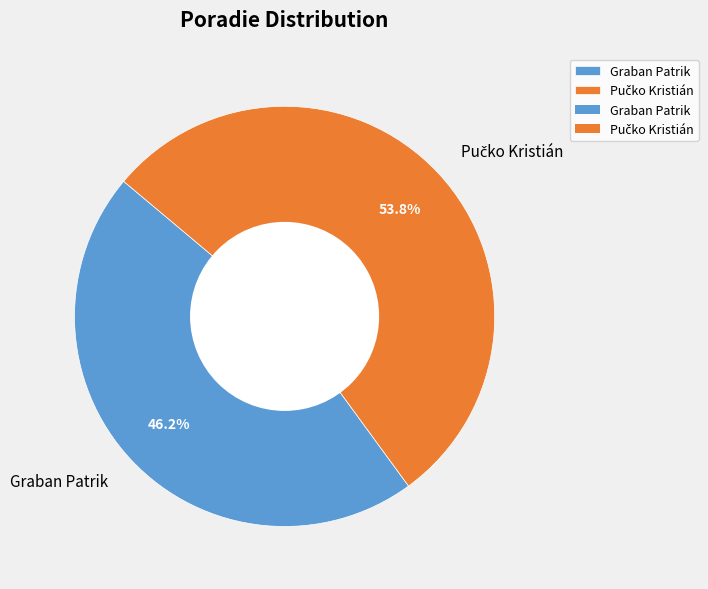

To the nearest percent, what is the difference between the largest and smallest slice percentages?

8%